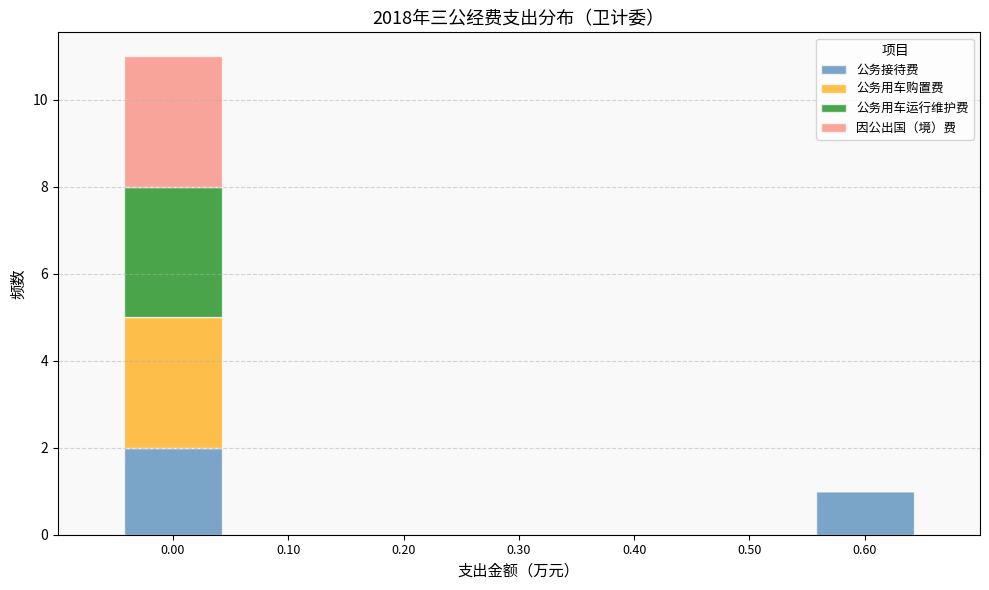

Reading left to right, list every stacked bar in this chart as the range it spans on the x-axis followed by its total height. The values are not printed on the chart, so give them approximately, as read against the axis.

-0.05 to 0.05: 11
0.05 to 0.15: 0
0.15 to 0.25: 0
0.25 to 0.35: 0
0.35 to 0.45: 0
0.45 to 0.55: 0
0.55 to 0.65: 1